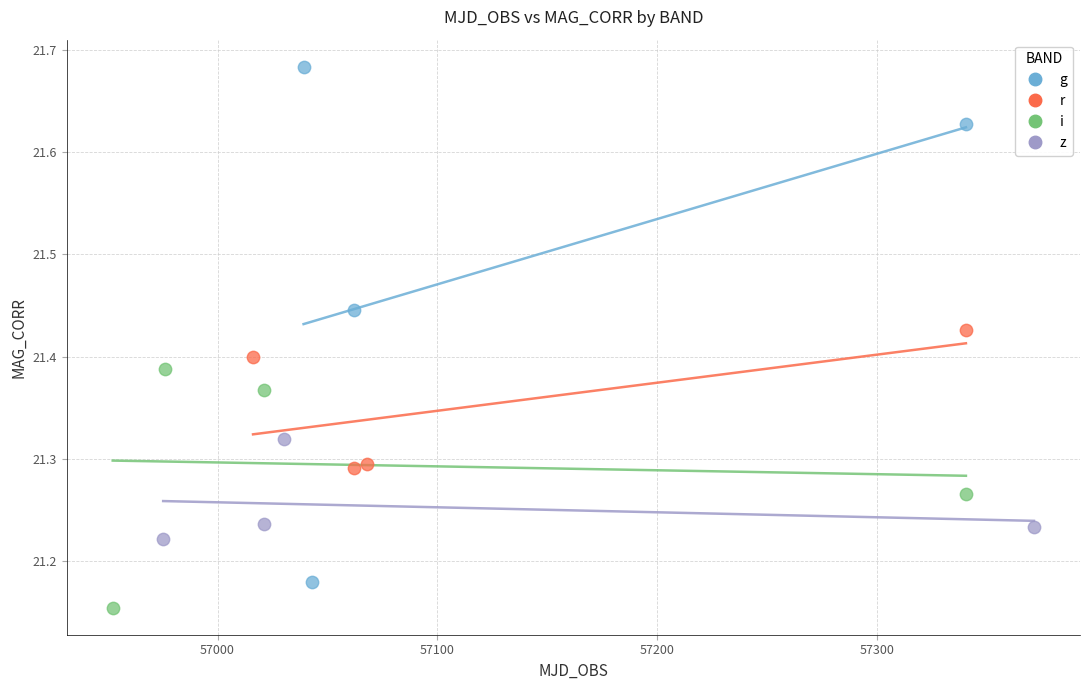

Which series has the widest spread of Y values?

g